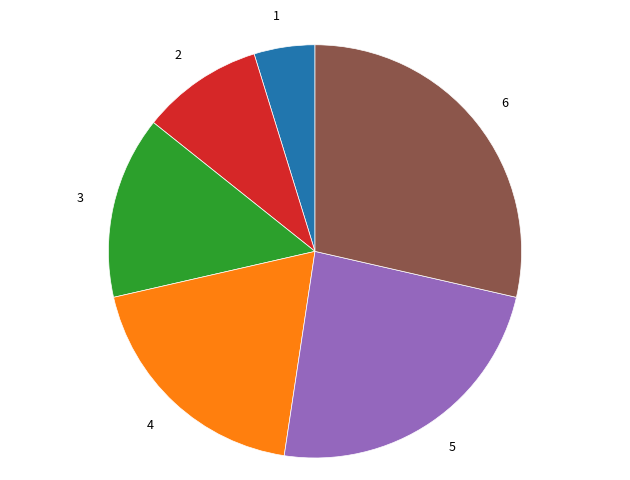

The 6 slice represents 29% of the pie. True or false?

True